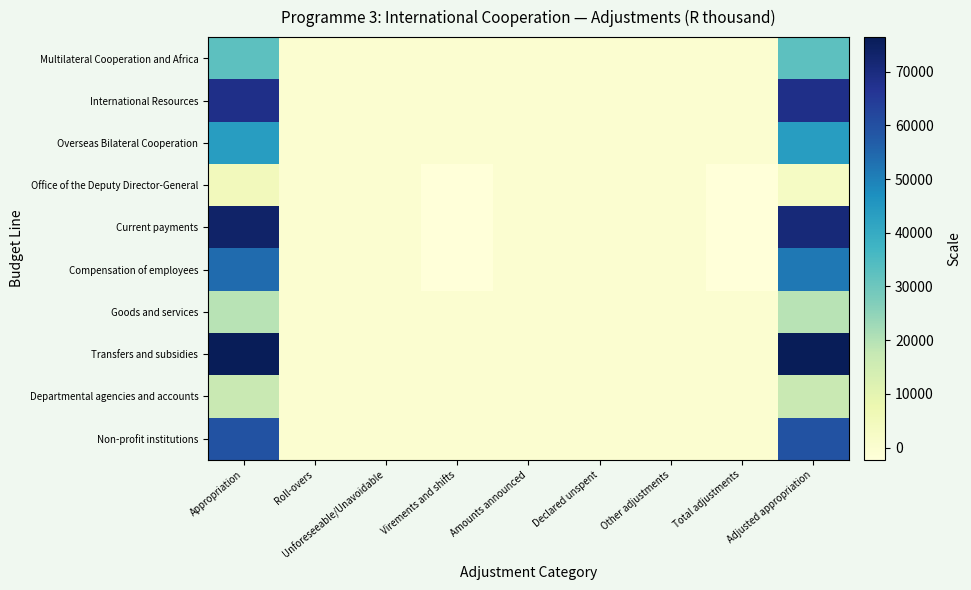

How many distinct data groups are displayed?

10